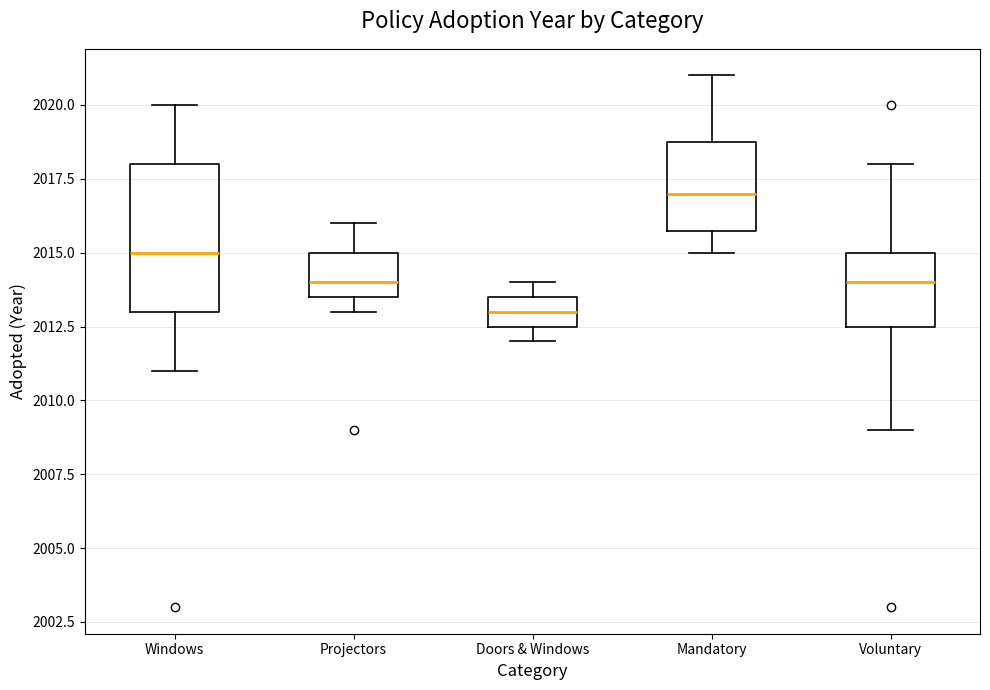

Comparing the boxes themselves (not the whiskers), which one is the tallest?

Windows